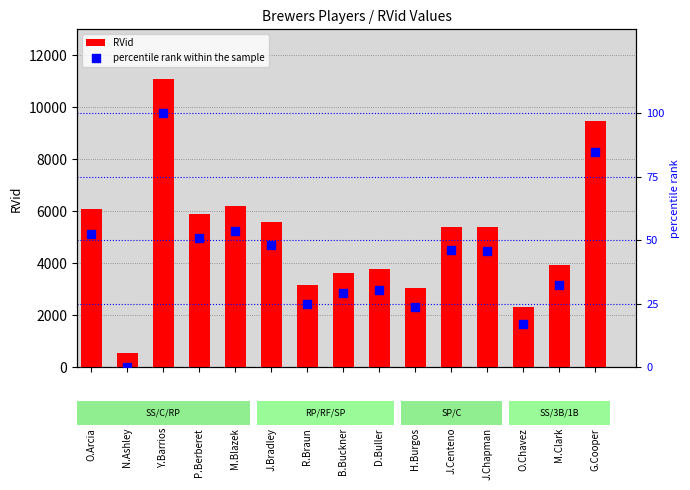

Which series has the largest Y range (max minus min)?

RVid